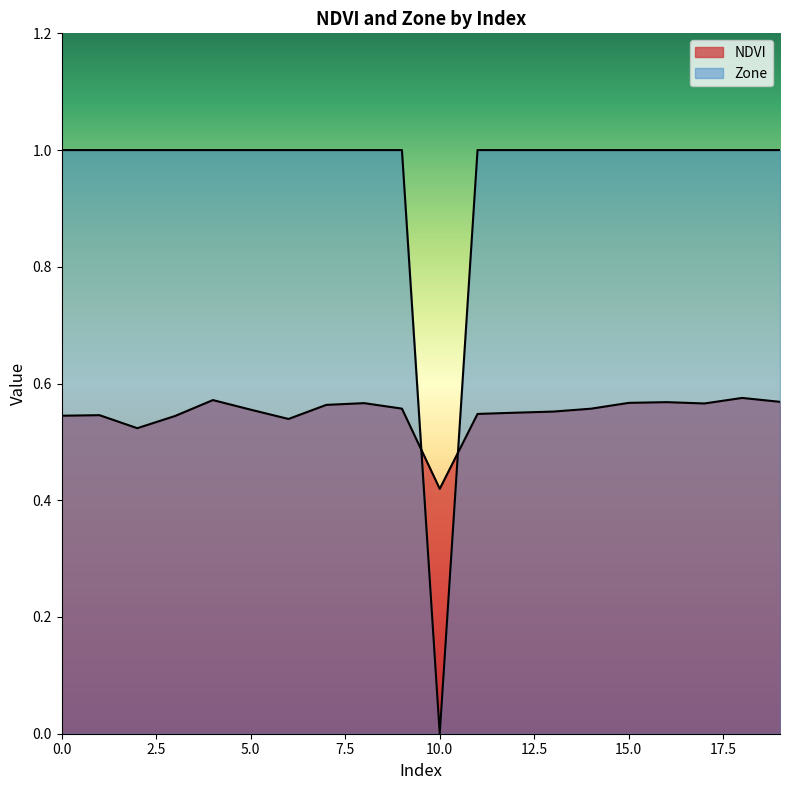

Which series has the largest range (max minus min)?

Zone